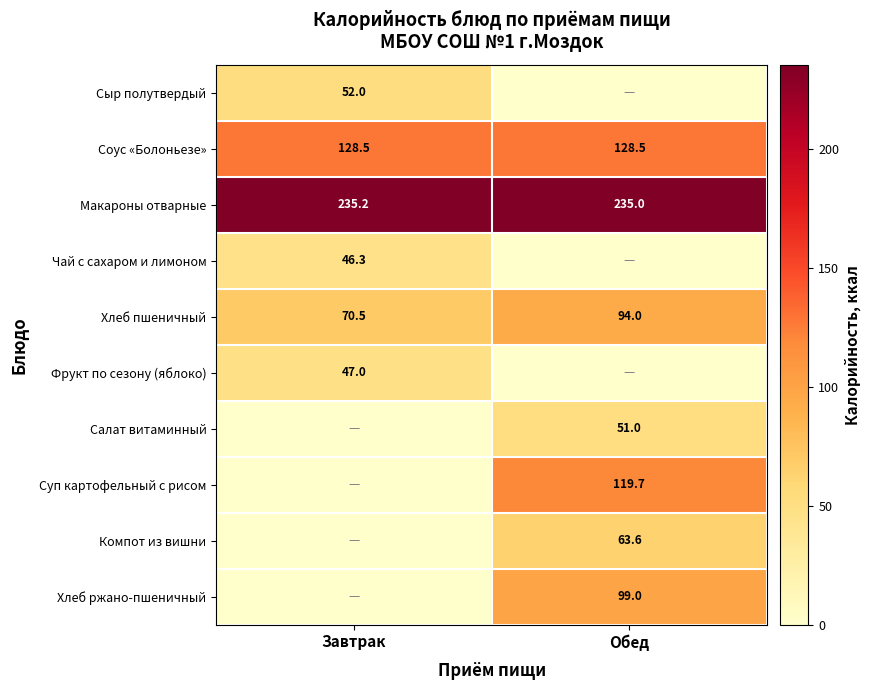

What is the lowest value of the Хлеб пшеничный series?

70.5